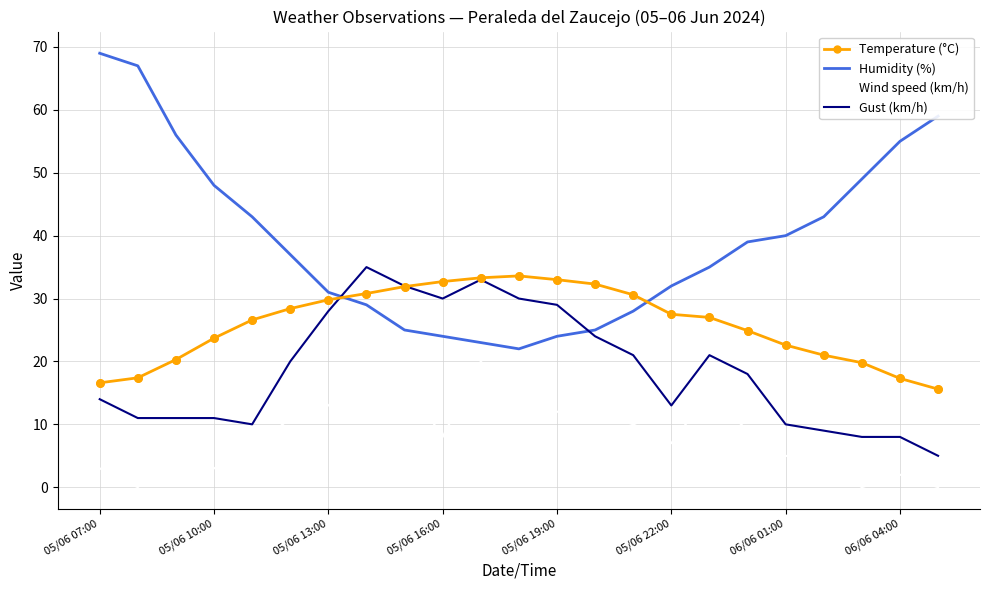

Which series has the widest spread of values?

Humidity (%)